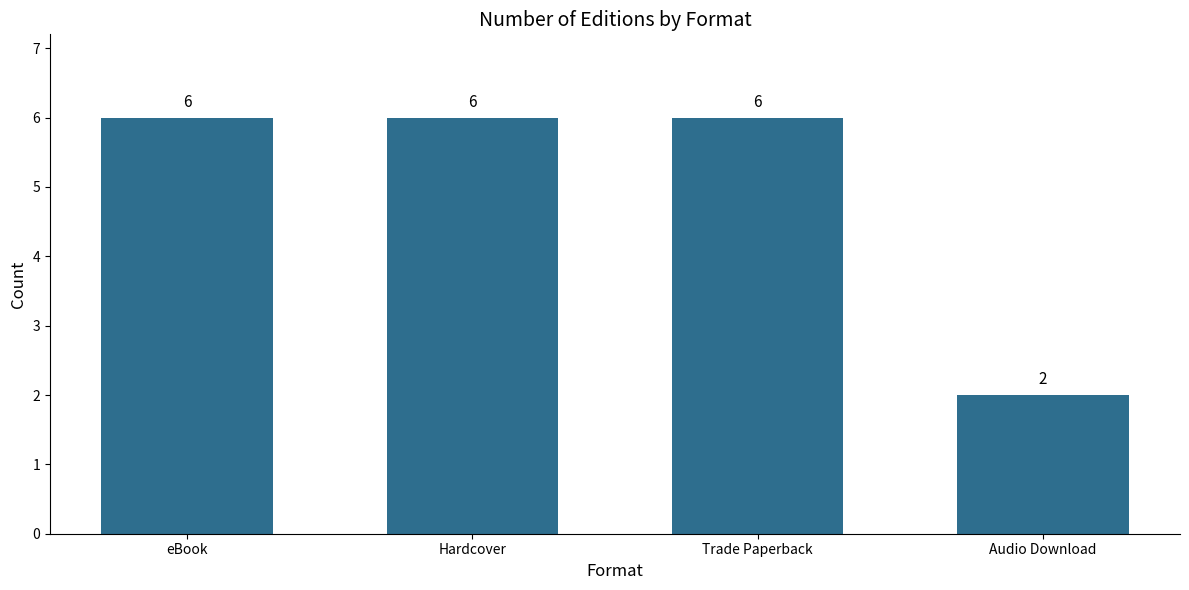

What is the change in value from Trade Paperback to Audio Download?

-4